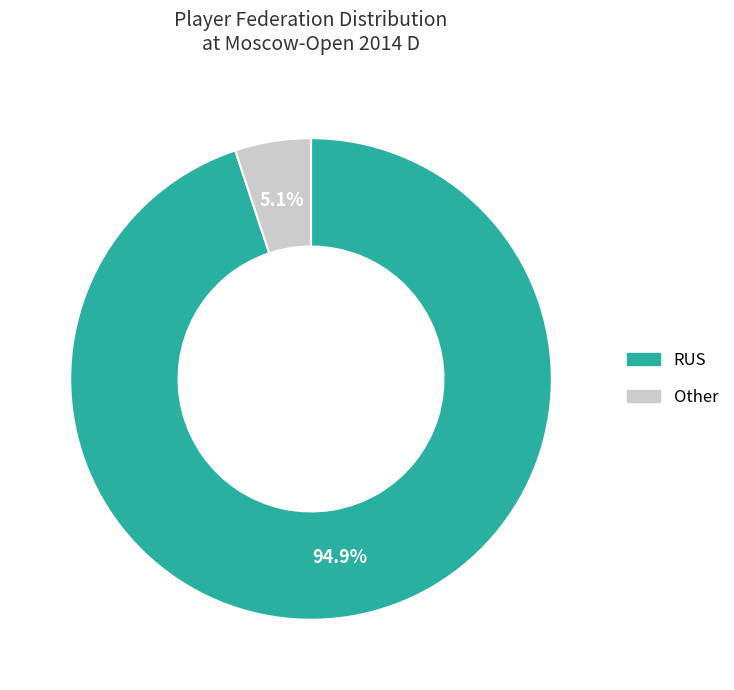

Which slice is the largest?

RUS